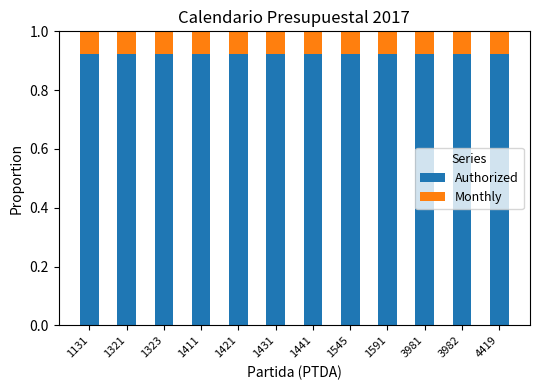

Does the chart contain stacked bars?

Yes